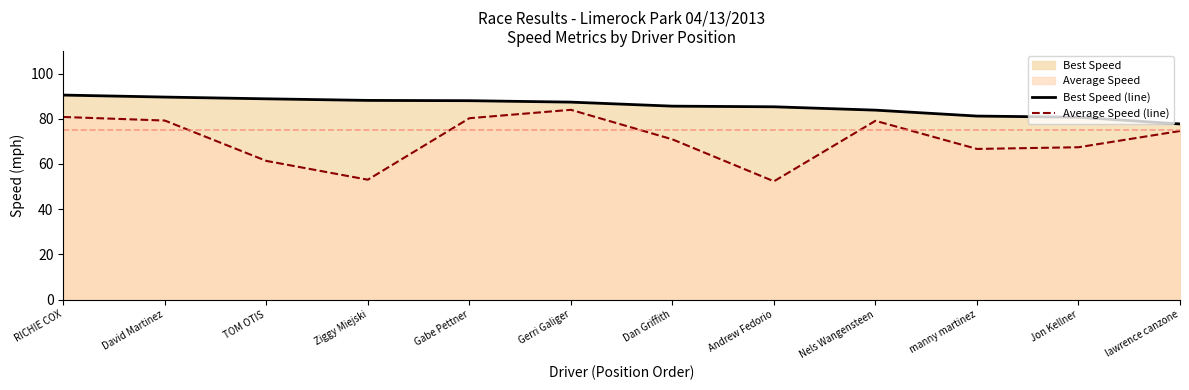

What is the minimum value for Best Speed (line)?

77.7